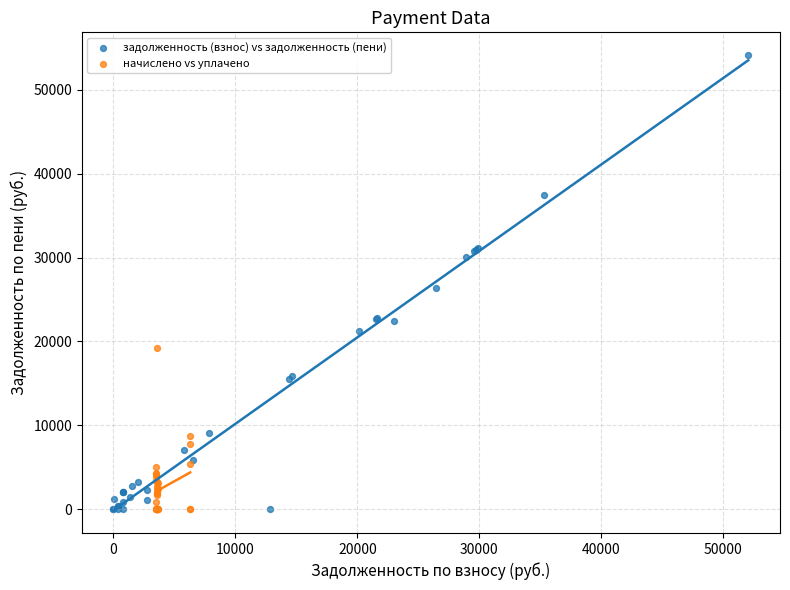

Which series has the largest Y range (max minus min)?

задолженность (взнос) vs задолженность (пени)